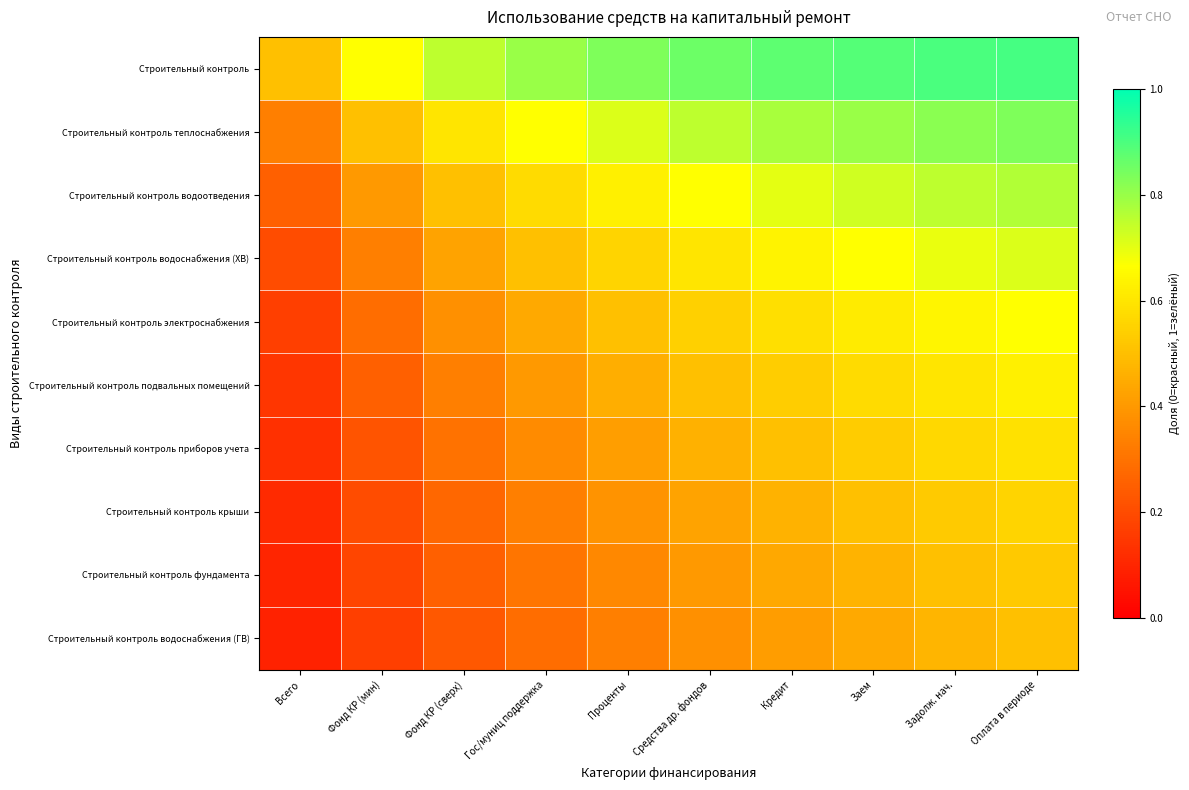

Reading left to right, list all the values displayed in this chart.

Строительный контроль: Всего=0.5	Фонд КР (мин)=0.7	Фонд КР (сверх)=0.8	Гос/муниц поддержка=0.8	Проценты=0.8	Средства др. фондов=0.9	Кредит=0.9	Заем=0.9	Задолж. нач.=0.9	Оплата в периоде=0.9
Строительный контроль теплоснабжения: Всего=0.3	Фонд КР (мин)=0.5	Фонд КР (сверх)=0.6	Гос/муниц поддержка=0.7	Проценты=0.7	Средства др. фондов=0.8	Кредит=0.8	Заем=0.8	Задолж. нач.=0.8	Оплата в периоде=0.8
Строительный контроль водоотведения: Всего=0.2	Фонд КР (мин)=0.4	Фонд КР (сверх)=0.5	Гос/муниц поддержка=0.6	Проценты=0.6	Средства др. фондов=0.7	Кредит=0.7	Заем=0.7	Задолж. нач.=0.8	Оплата в периоде=0.8
Строительный контроль водоснабжения (ХВ): Всего=0.2	Фонд КР (мин)=0.3	Фонд КР (сверх)=0.4	Гос/муниц поддержка=0.5	Проценты=0.6	Средства др. фондов=0.6	Кредит=0.6	Заем=0.7	Задолж. нач.=0.7	Оплата в периоде=0.7
Строительный контроль электроснабжения: Всего=0.2	Фонд КР (мин)=0.3	Фонд КР (сверх)=0.4	Гос/муниц поддержка=0.4	Проценты=0.5	Средства др. фондов=0.5	Кредит=0.6	Заем=0.6	Задолж. нач.=0.6	Оплата в периоде=0.7
Строительный контроль подвальных помещений: Всего=0.1	Фонд КР (мин)=0.2	Фонд КР (сверх)=0.3	Гос/муниц поддержка=0.4	Проценты=0.5	Средства др. фондов=0.5	Кредит=0.5	Заем=0.6	Задолж. нач.=0.6	Оплата в периоде=0.6
Строительный контроль приборов учета: Всего=0.1	Фонд КР (мин)=0.2	Фонд КР (сверх)=0.3	Гос/муниц поддержка=0.4	Проценты=0.4	Средства др. фондов=0.5	Кредит=0.5	Заем=0.5	Задолж. нач.=0.6	Оплата в периоде=0.6
Строительный контроль крыши: Всего=0.1	Фонд КР (мин)=0.2	Фонд КР (сверх)=0.3	Гос/муниц поддержка=0.3	Проценты=0.4	Средства др. фондов=0.4	Кредит=0.5	Заем=0.5	Задолж. нач.=0.5	Оплата в периоде=0.6
Строительный контроль фундамента: Всего=0.1	Фонд КР (мин)=0.2	Фонд КР (сверх)=0.2	Гос/муниц поддержка=0.3	Проценты=0.4	Средства др. фондов=0.4	Кредит=0.4	Заем=0.5	Задолж. нач.=0.5	Оплата в периоде=0.5
Строительный контроль водоснабжения (ГВ): Всего=0.1	Фонд КР (мин)=0.2	Фонд КР (сверх)=0.2	Гос/муниц поддержка=0.3	Проценты=0.3	Средства др. фондов=0.4	Кредит=0.4	Заем=0.4	Задолж. нач.=0.5	Оплата в периоде=0.5